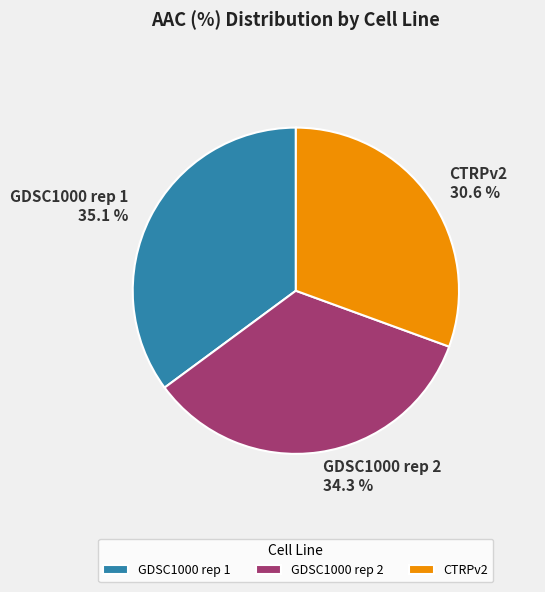

The CTRPv2 slice represents 44% of the pie. True or false?

False